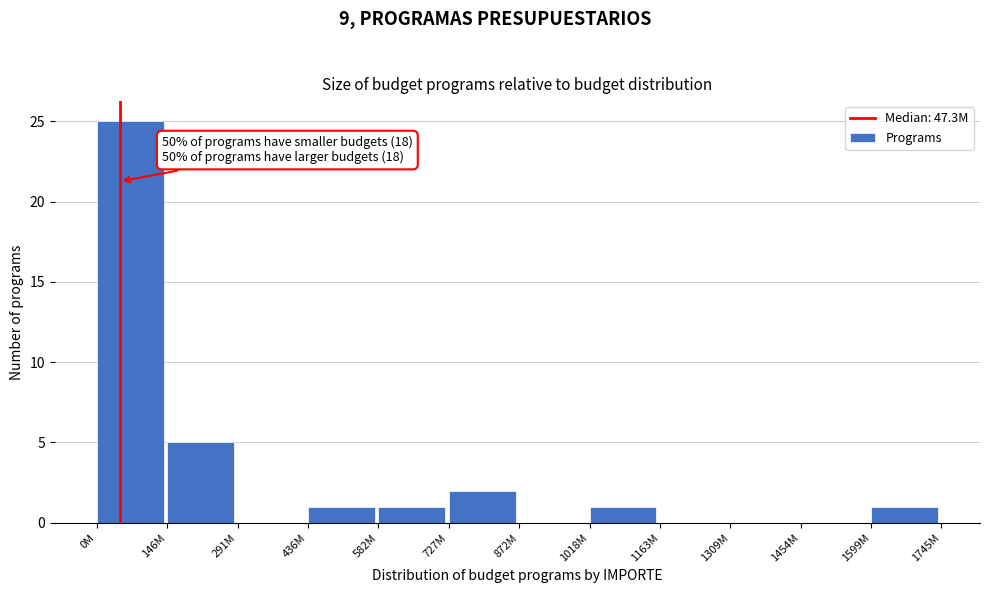

Reading right to left, what are all the values shown in this chart?

1599M=1	1454M=0	1309M=0	1163M=0	1018M=1	872M=0	727M=2	582M=1	436M=1	291M=0	146M=5	0M=25